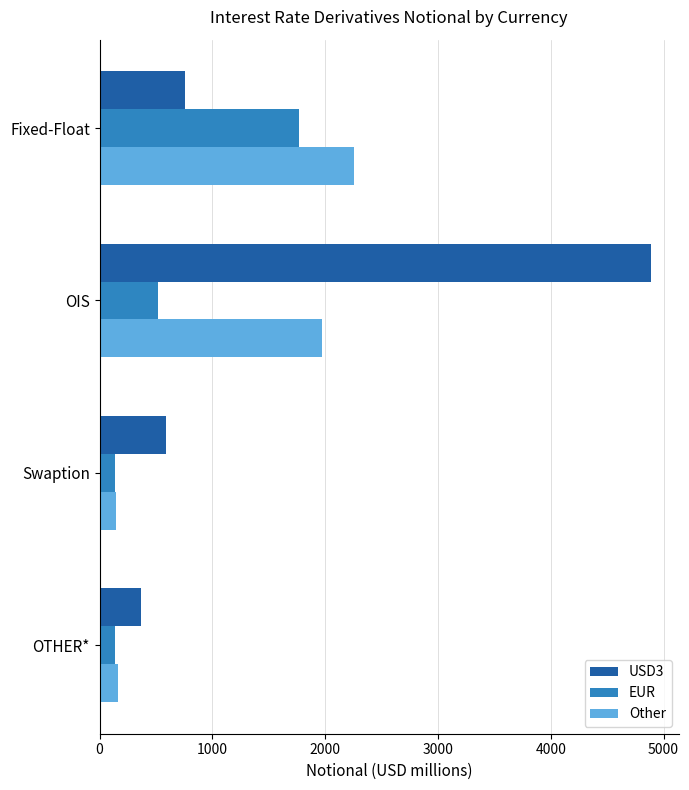

Which series has the widest spread of values?

USD3